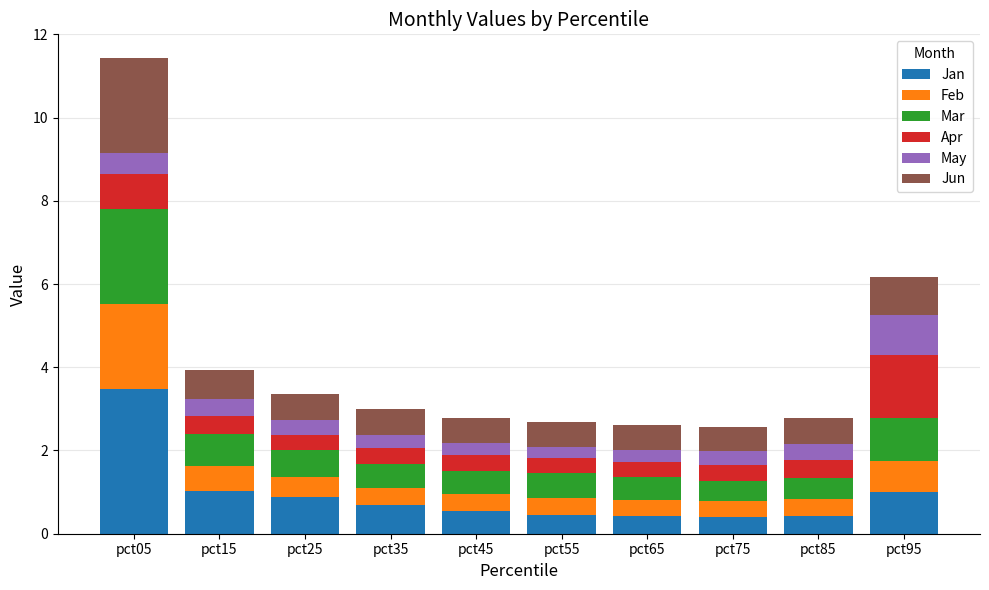

Does the chart contain any negative values?

No